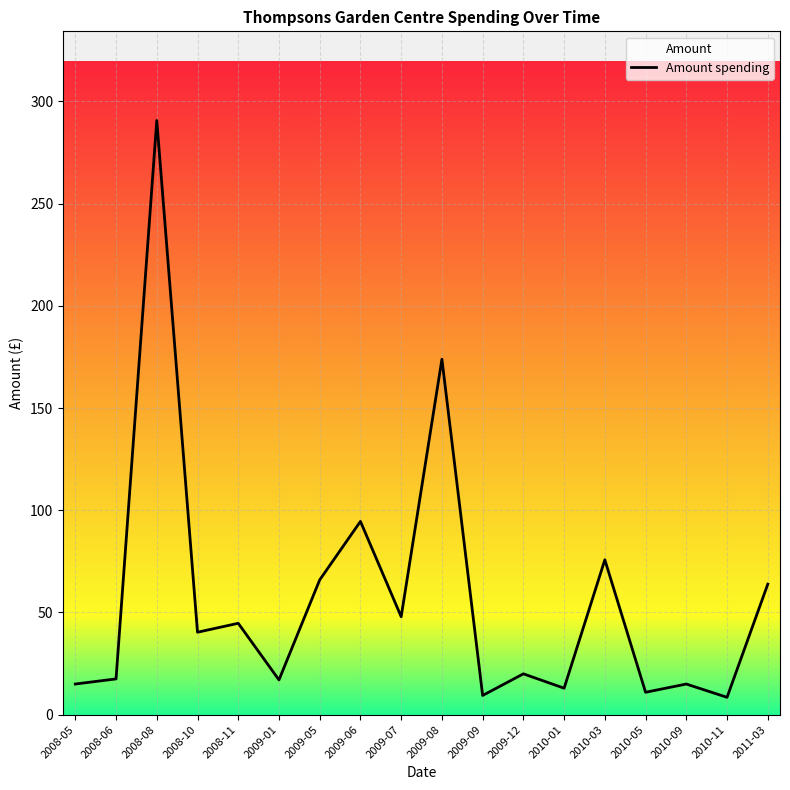

What position from the left is 2009-06?

8